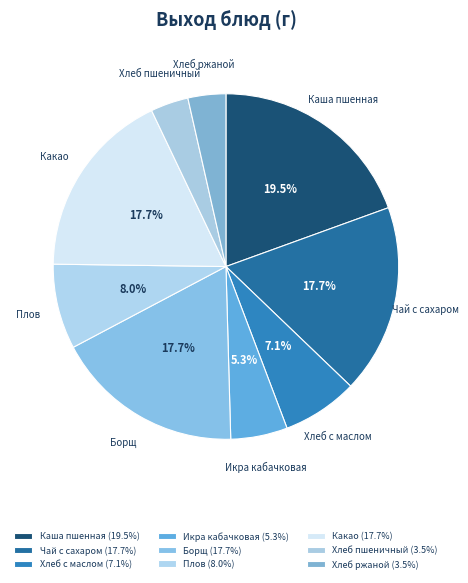

What percentage is NOT represented by Икра кабачковая?

94.7%